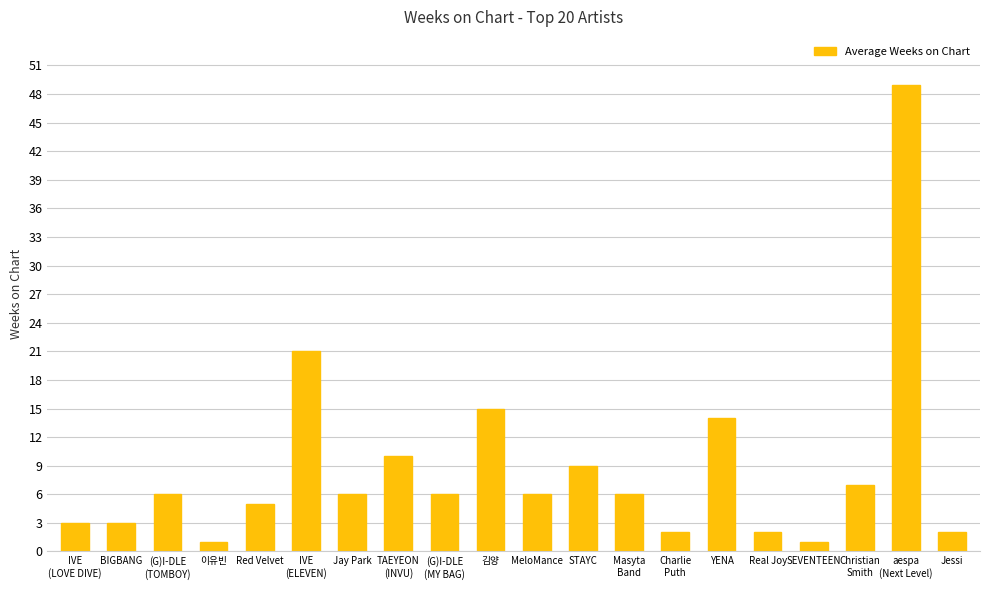

Which category has the highest value across all series?

aespa
(Next Level)